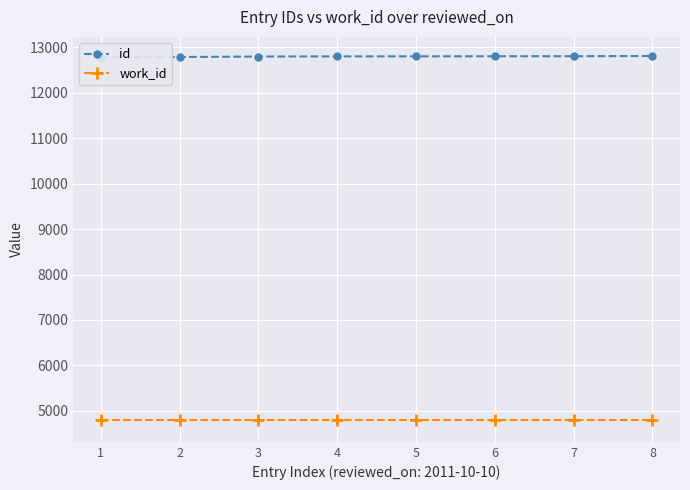

The id series shows 12803 at 4. True or false?

True